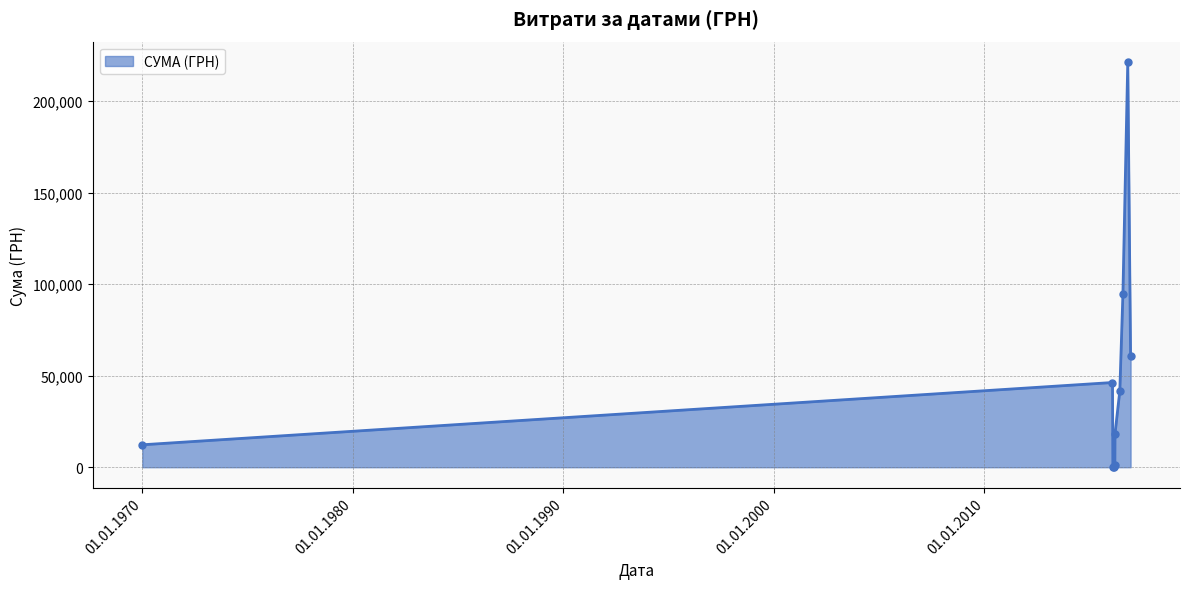

What is the difference between the second highest and minimum values?

94851.2